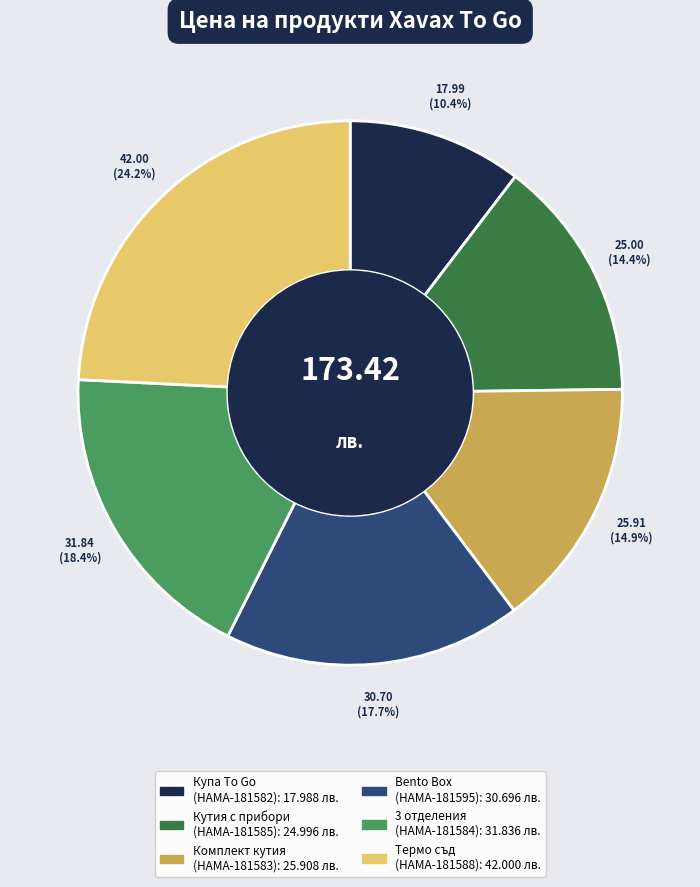

Is there a majority slice in this chart?

No